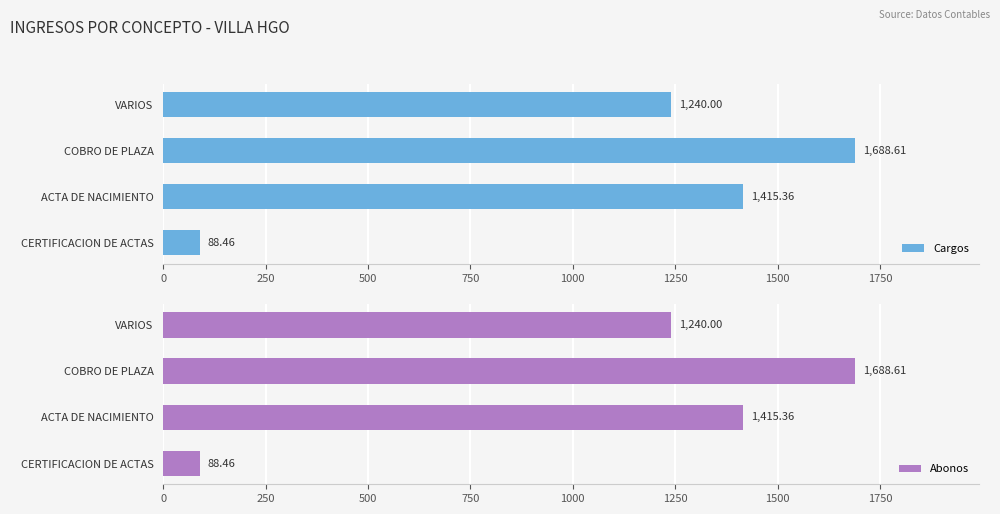

At which label does Abonos reach its peak?

COBRO DE PLAZA